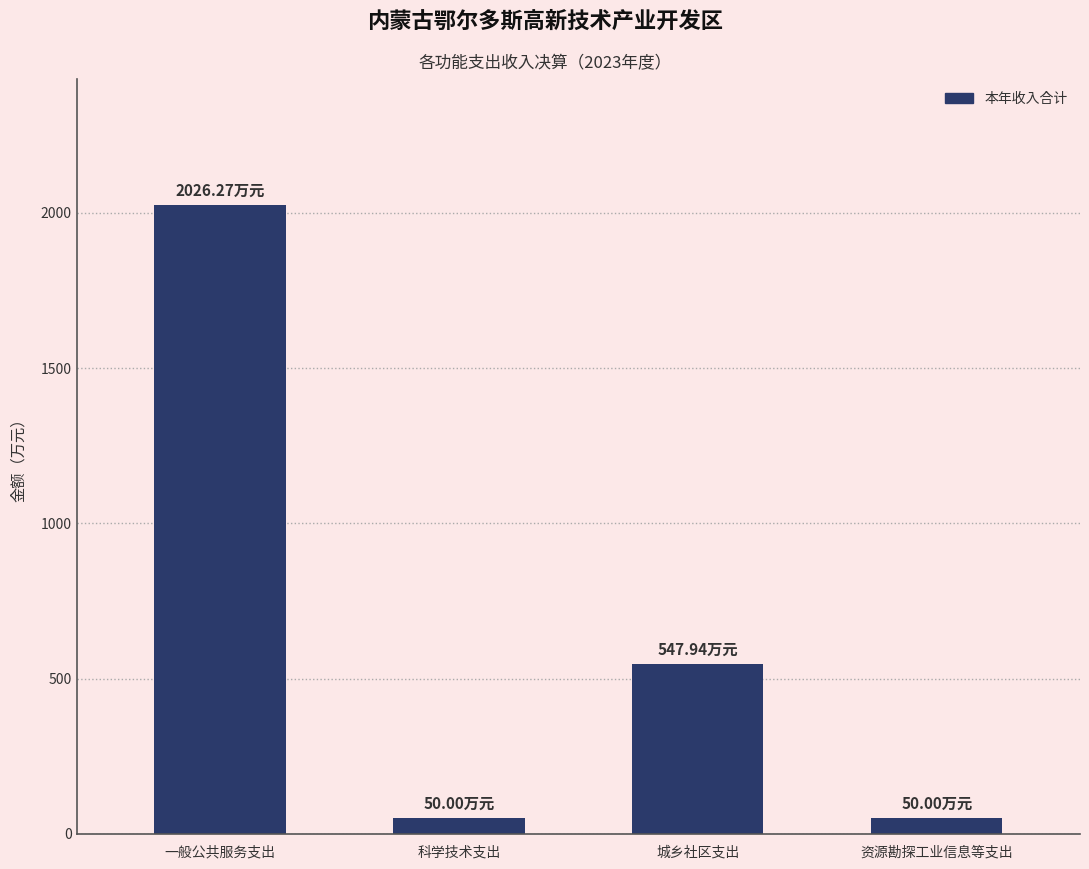

What is the average value?

668.6